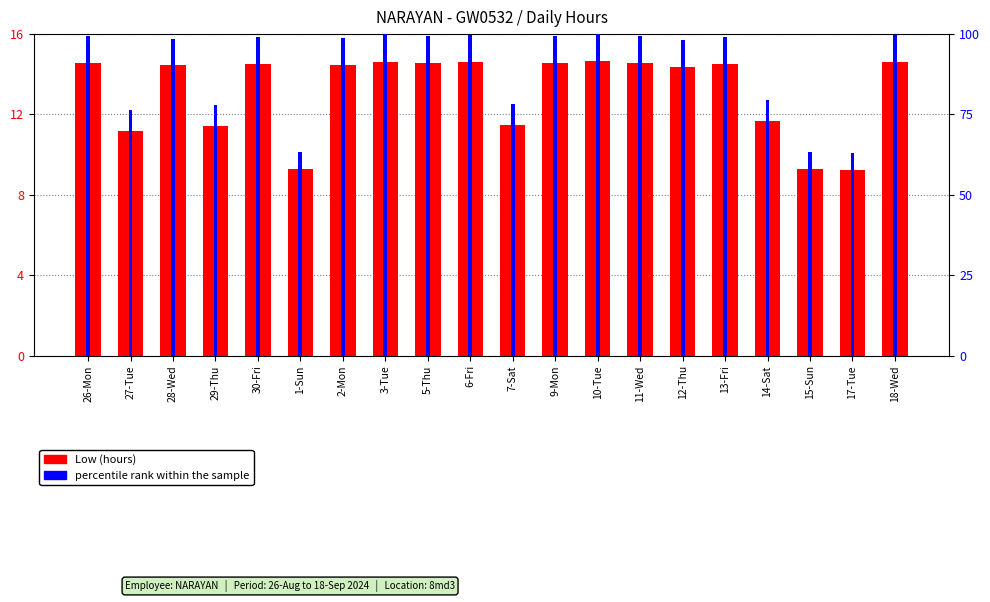

Reading right to left, what are all the values shown in this chart?

Low (hours): 14.6	9.2	9.3	11.7	14.5	14.4	14.5	14.6	14.6	11.5	14.6	14.6	14.6	14.5	9.3	14.5	11.4	14.4	11.2	14.6
percentile rank within the sample: 99.8	63.0	63.4	79.6	99.1	98.2	99.3	100.0	99.5	78.3	99.7	99.5	99.9	98.9	63.4	99.0	78.0	98.6	76.4	99.4